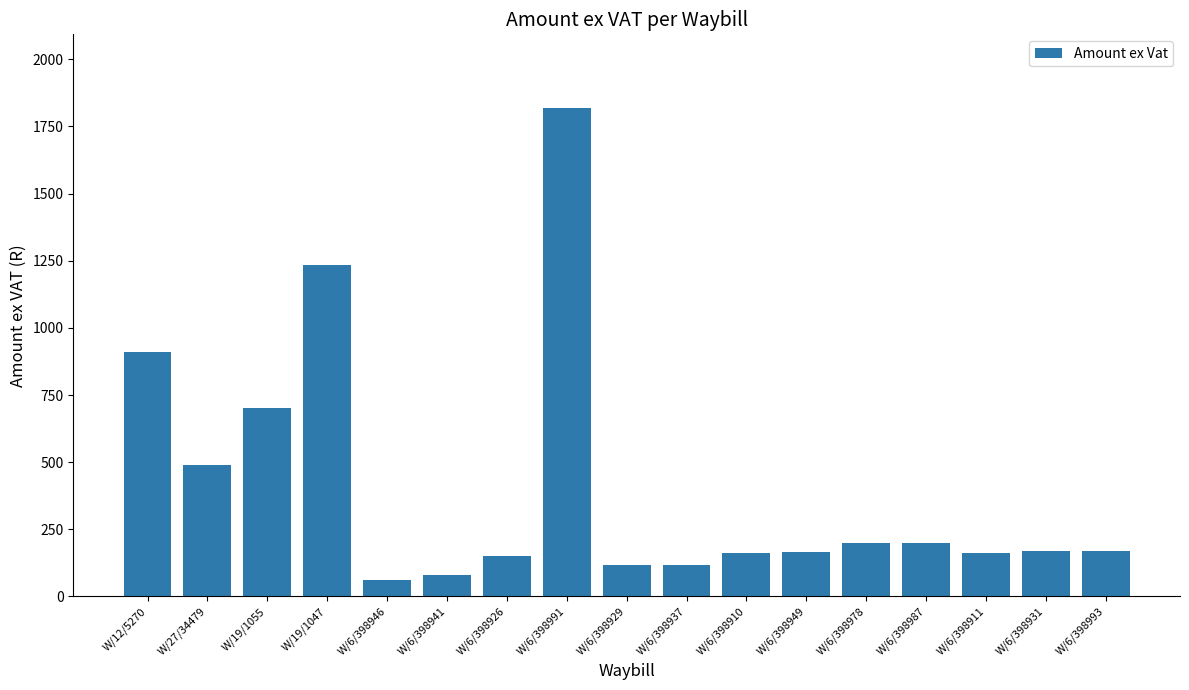

What is the value of the 15th bar from the left?

163.3